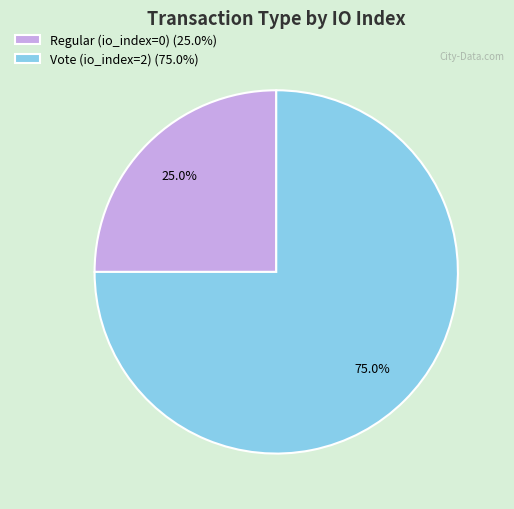

To the nearest percent, what percentage of the pie is Vote (io_index=2)?

75%